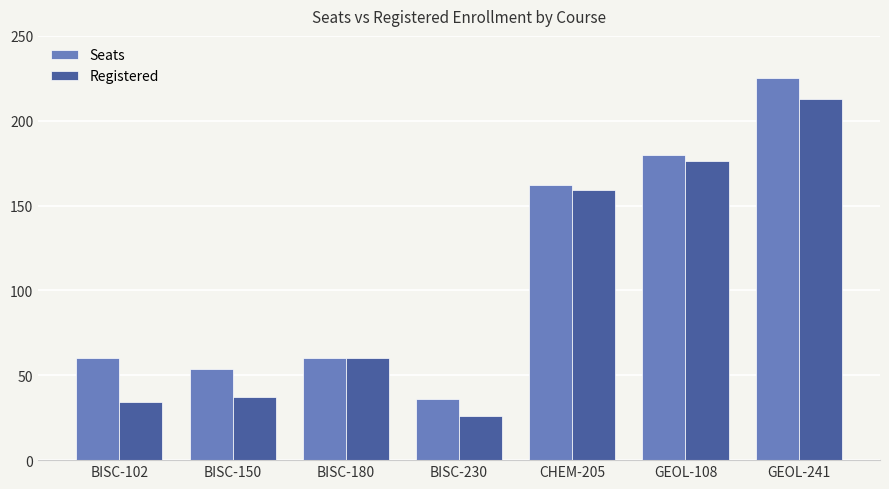

Where is Seats nearest to the value 130?

CHEM-205